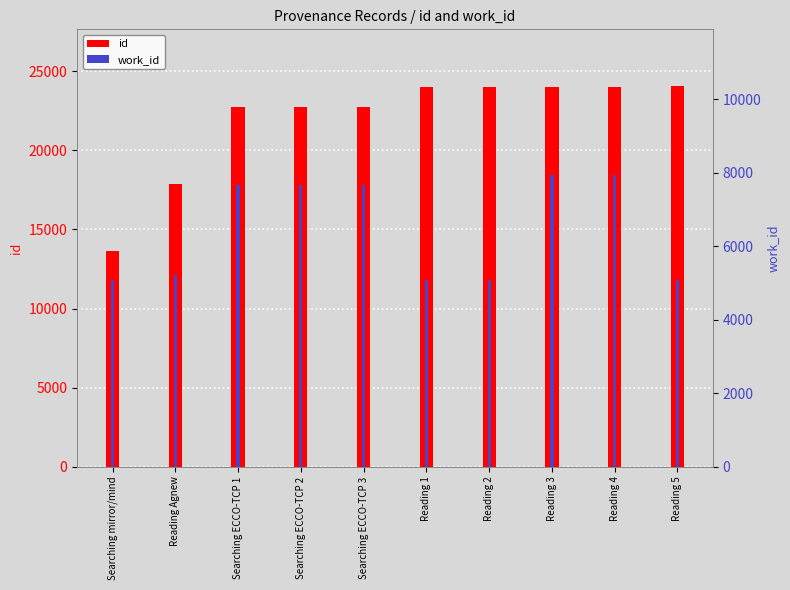

Are the bars horizontal?

No